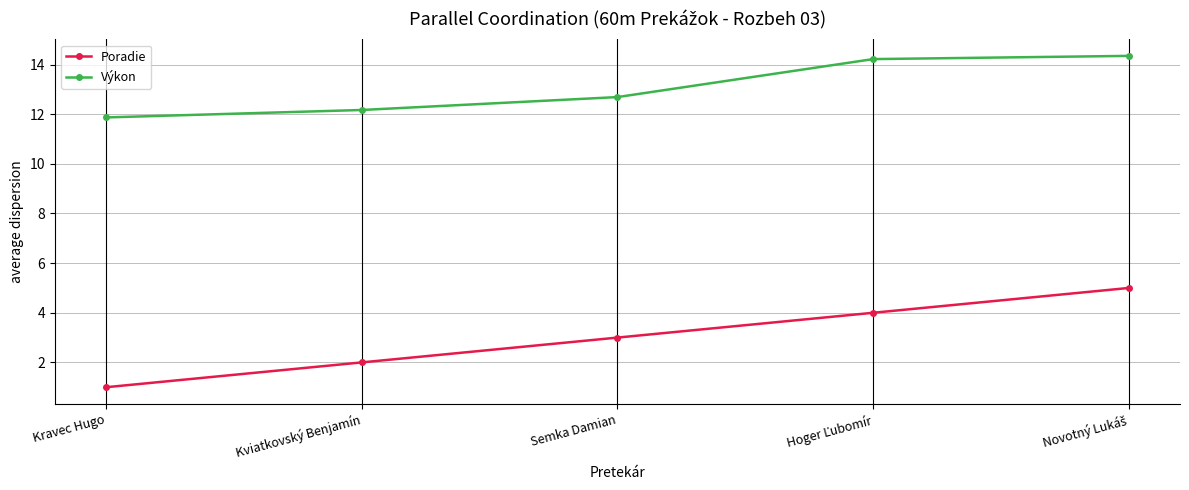

At which label is Výkon closest to 13?

Semka Damian